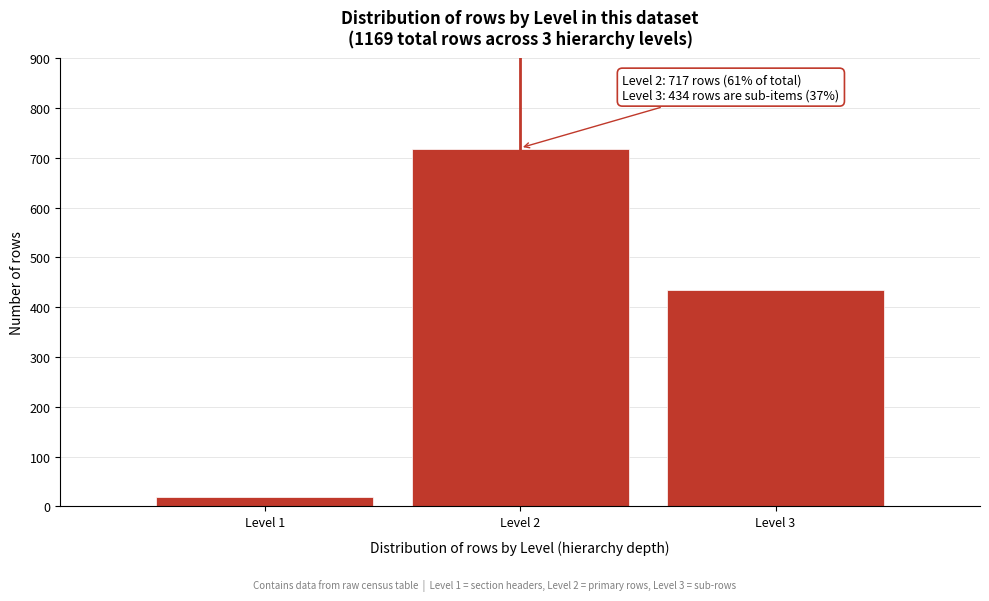

Reading left to right, what are all the values shown in this chart?

Level 1=18	Level 2=717	Level 3=434